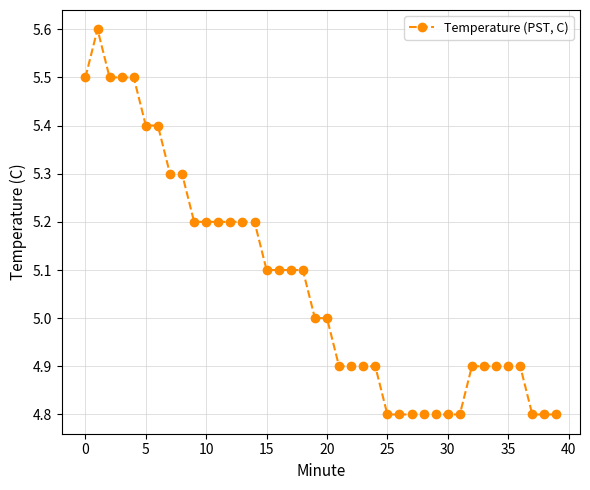

Reading right to left, transcribe all the data shown in this chart.

4.8	4.8	4.8	4.9	4.9	4.9	4.9	4.9	4.8	4.8	4.8	4.8	4.8	4.8	4.8	4.9	4.9	4.9	4.9	5.0	5.0	5.1	5.1	5.1	5.1	5.2	5.2	5.2	5.2	5.2	5.2	5.3	5.3	5.4	5.4	5.5	5.5	5.5	5.6	5.5